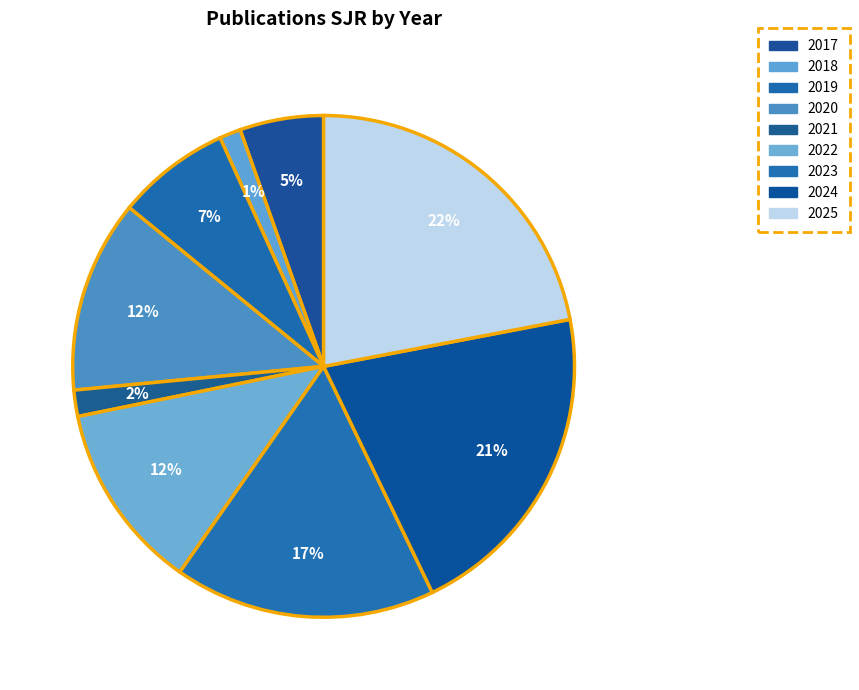

What percentage do 2023 and 2024 together represent?

37.7%